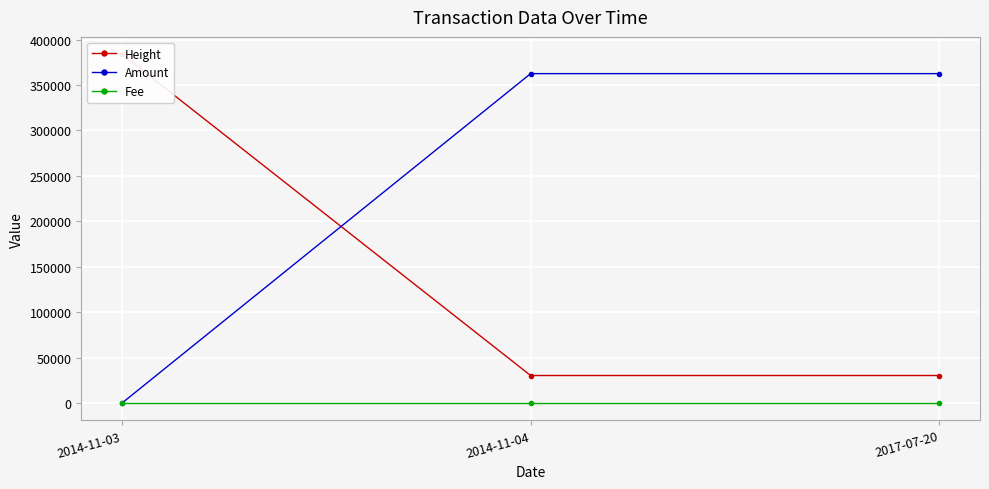

What is the difference between the Amount values at 2014-11-04 and 2014-11-03?

362499